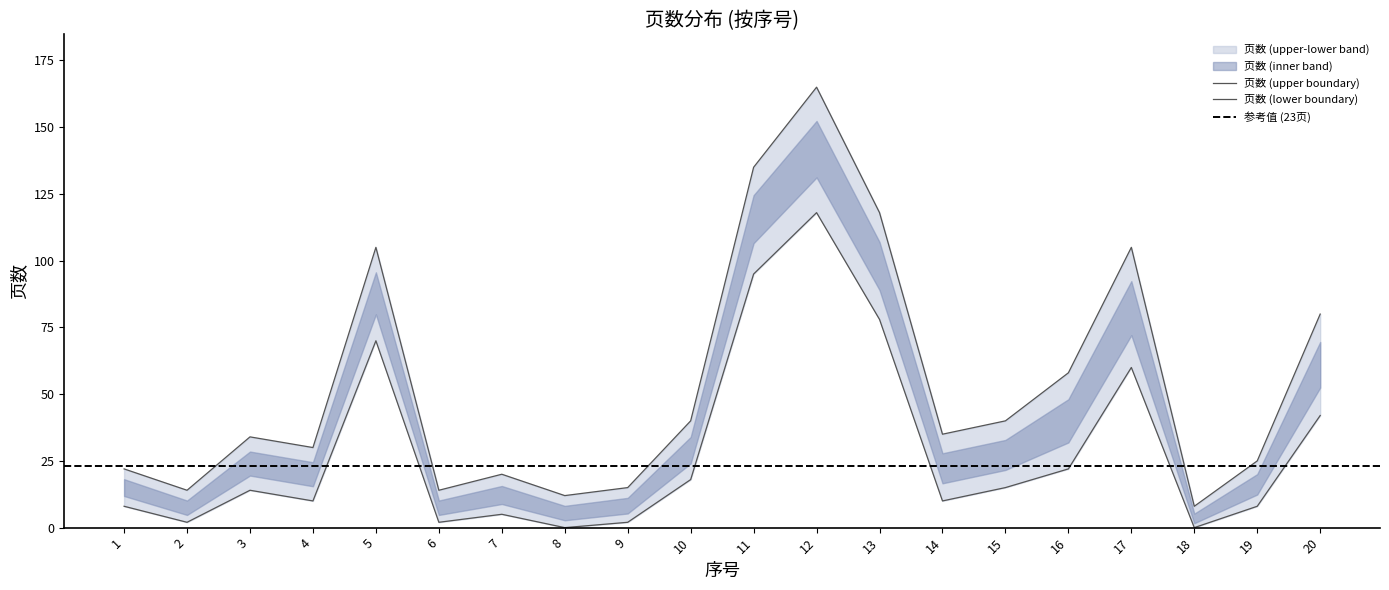

Reading right to left, transcribe all the data shown in this chart.

页数 (center): 20=80	19=25	18=8	17=105	16=58	15=40	14=35	13=118	12=165	11=135	10=40	9=15	8=12	7=20	6=14	5=105	4=30	3=34	2=14	1=22
页数 (upper): 20=42	19=8	18=0	17=60	16=22	15=15	14=10	13=78	12=118	11=95	10=18	9=2	8=0	7=5	6=2	5=70	4=10	3=14	2=2	1=8